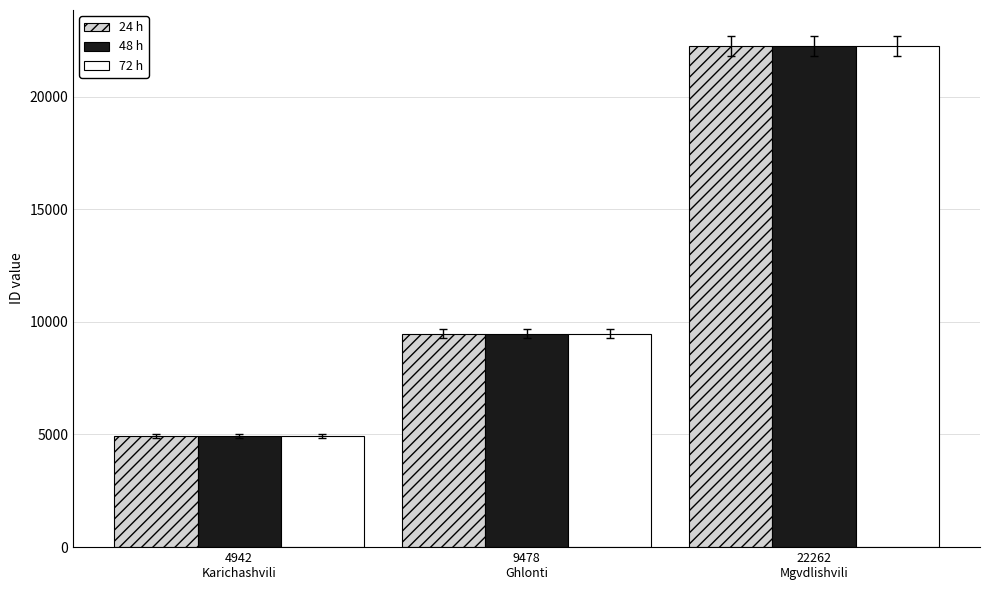

How many bars are there in total?

9